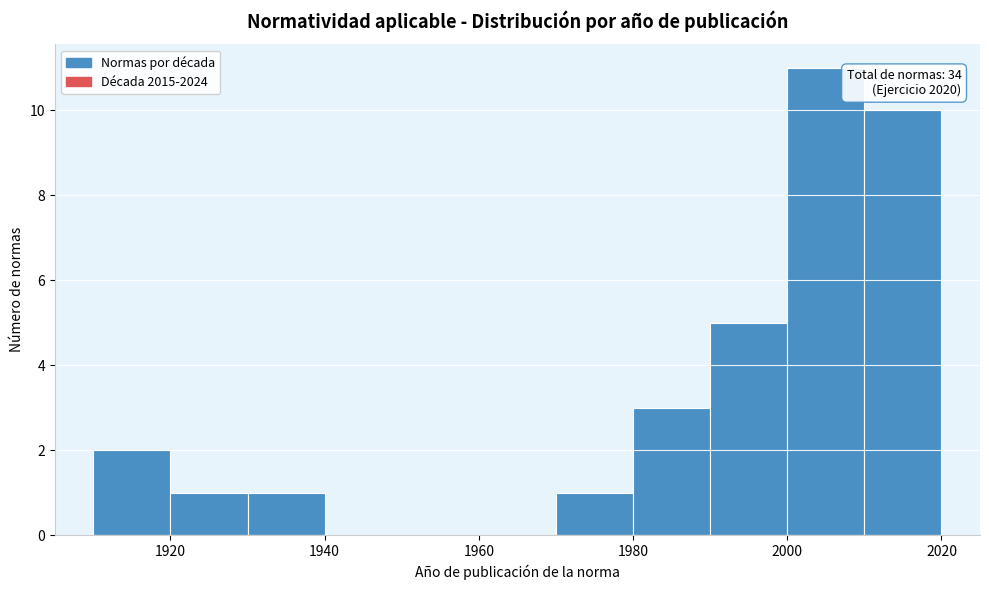

Which range on the x-axis has the tallest bar?

2000 to 2010